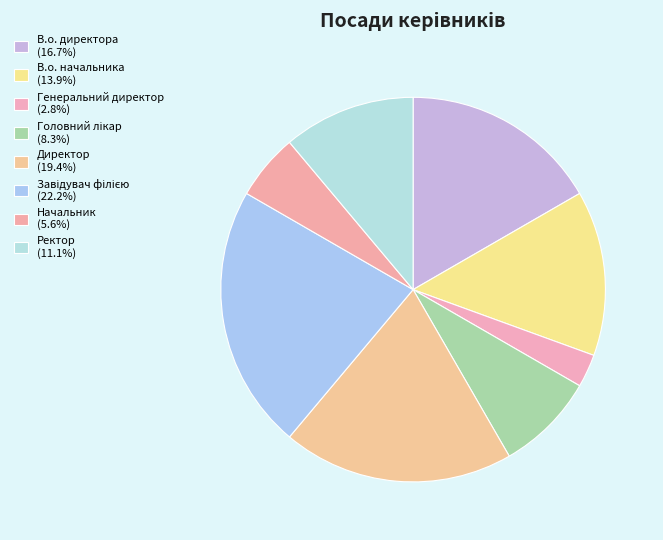

What is the ratio of the value at В.о. директора to the value at Начальник?

3.0